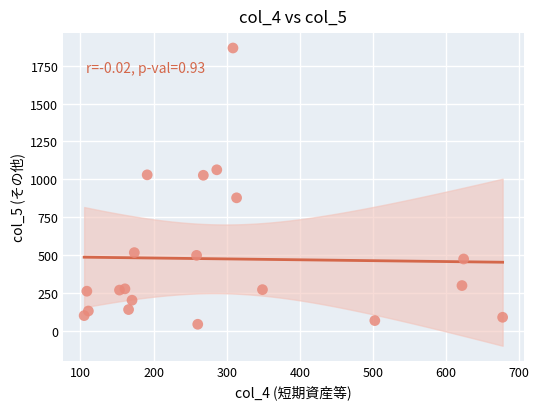

What is the range of Y values (max minus min)?

1820.0